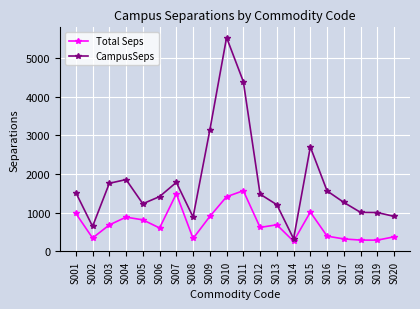

What is the minimum value for CampusSeps?

318.6